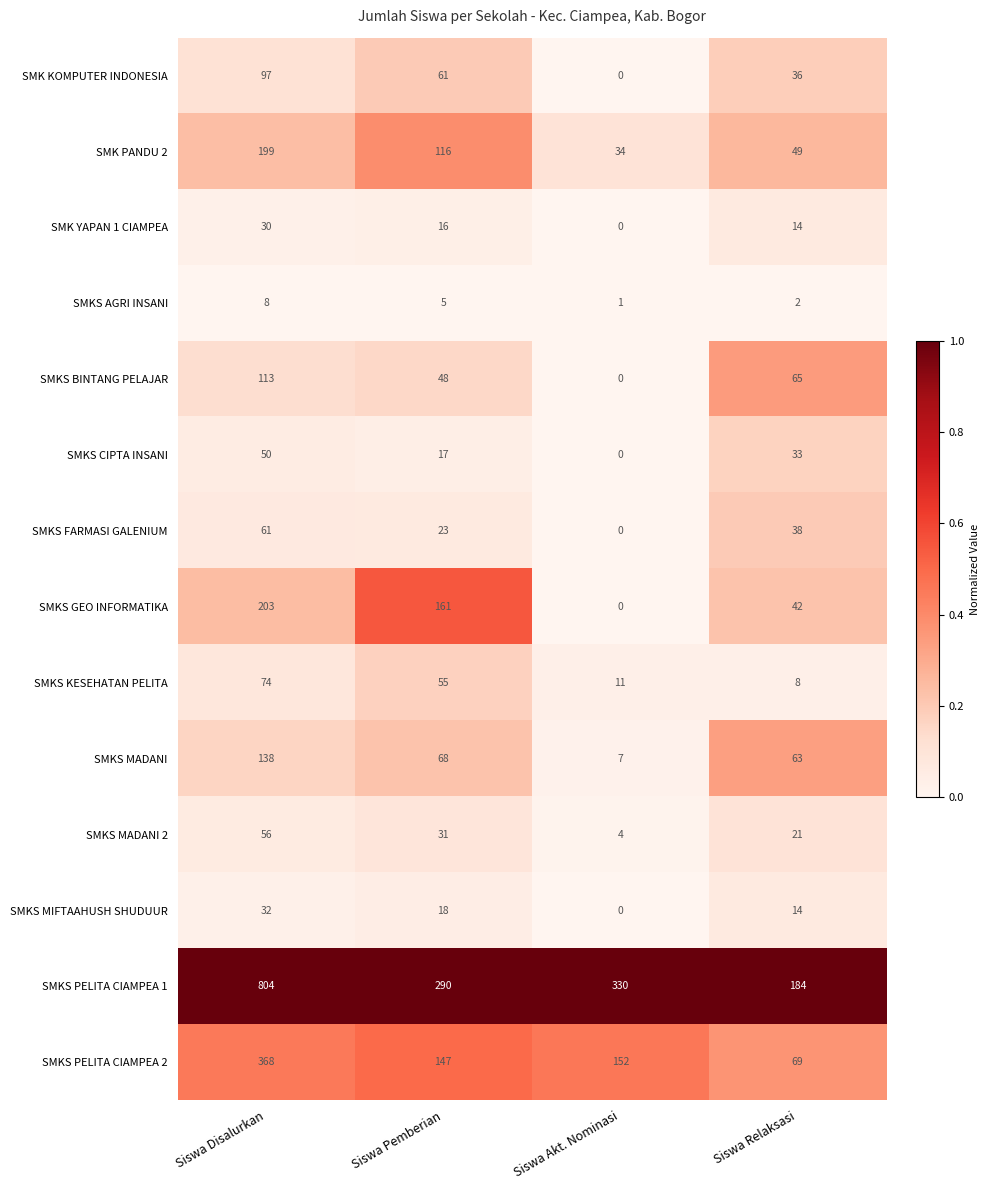

Which series has the largest total across all categories?

SMKS PELITA CIAMPEA 1